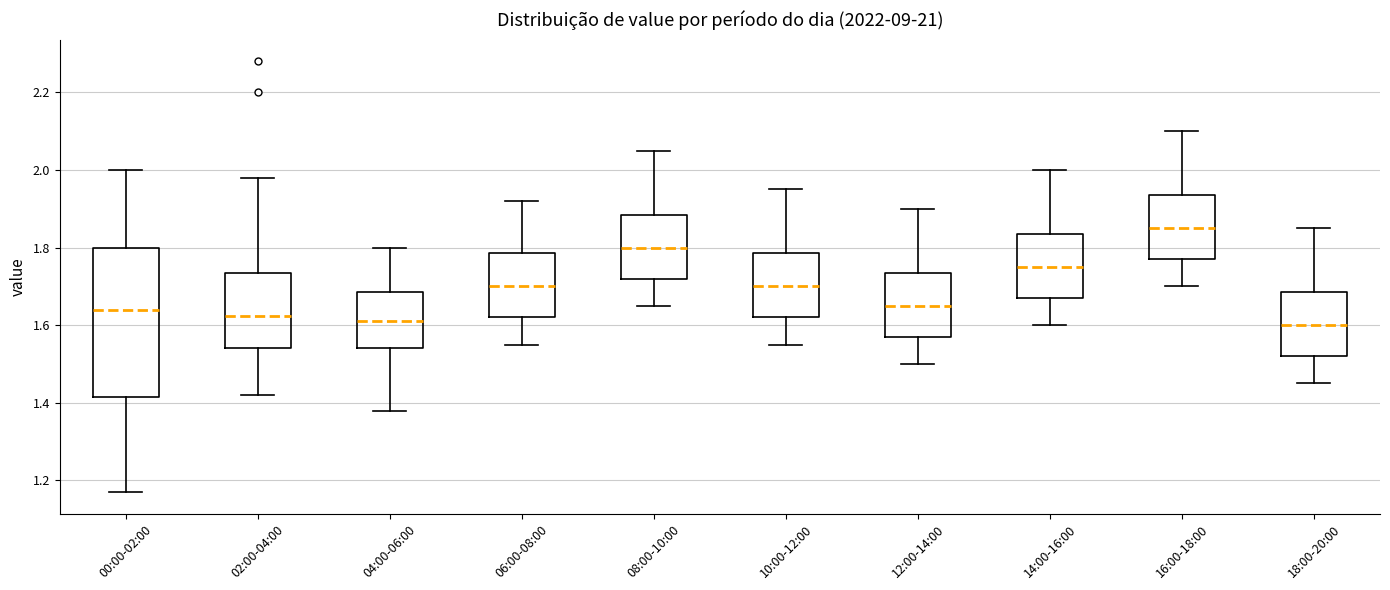

Which box is the tallest, from its lower edge to its upper edge?

00:00-02:00